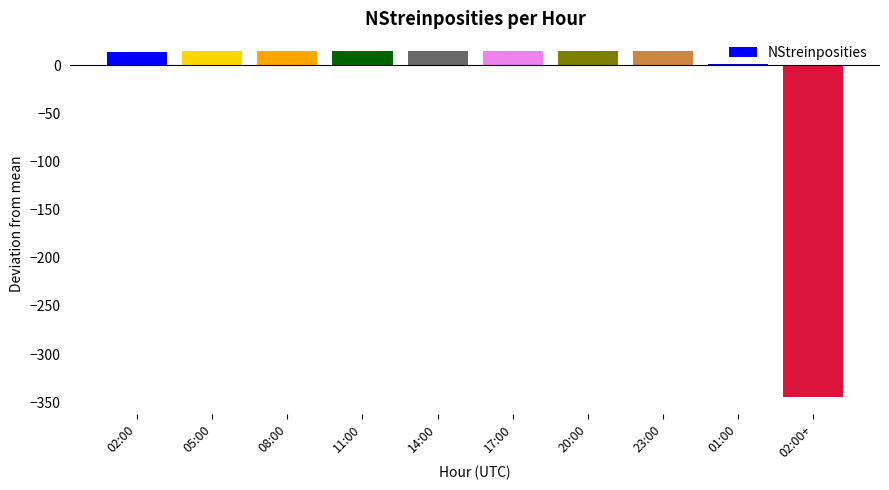

What is the sum of the values at 14:00 and 11:00?

29.9